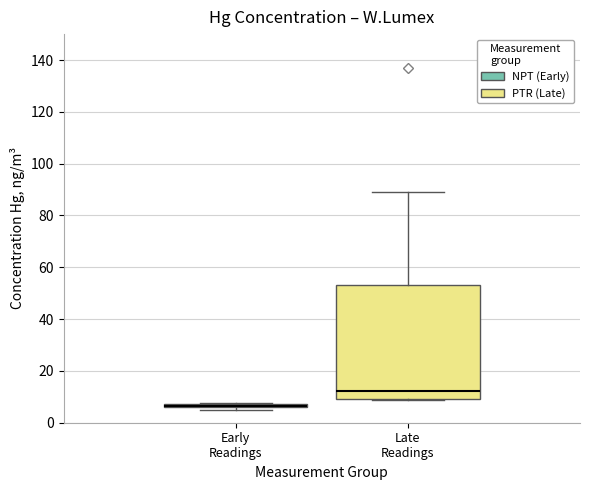

Where is the upper edge of the box for Late Readings on the y-axis? The values are not printed on the chart, so give them approximately, as read against the axis.

54